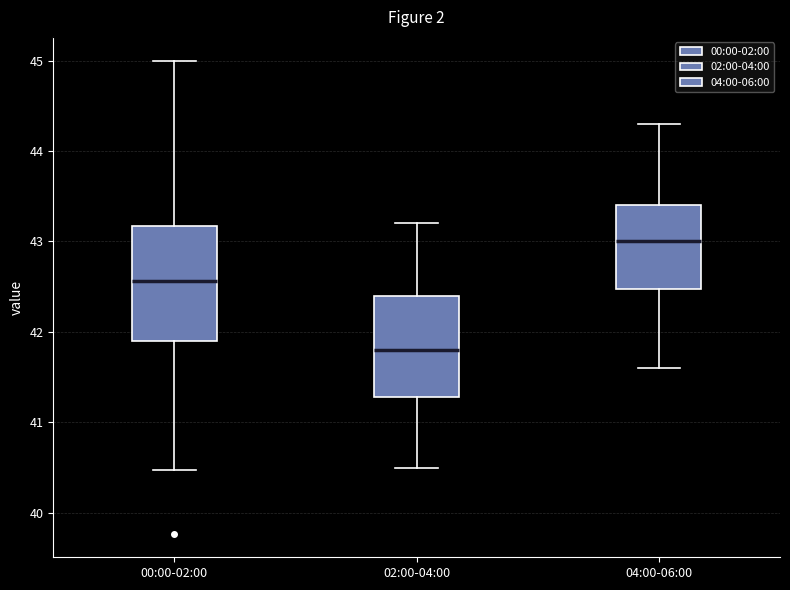

Which box is the tallest, from its lower edge to its upper edge?

00:00-02:00